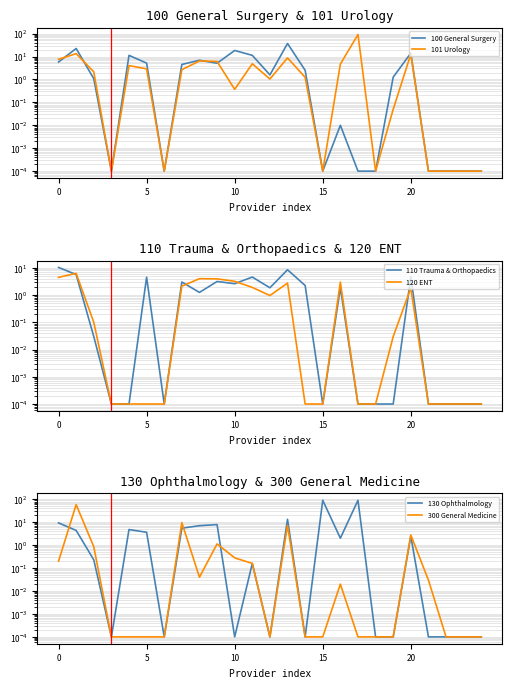

At which category is the sum across all series the highest?

17